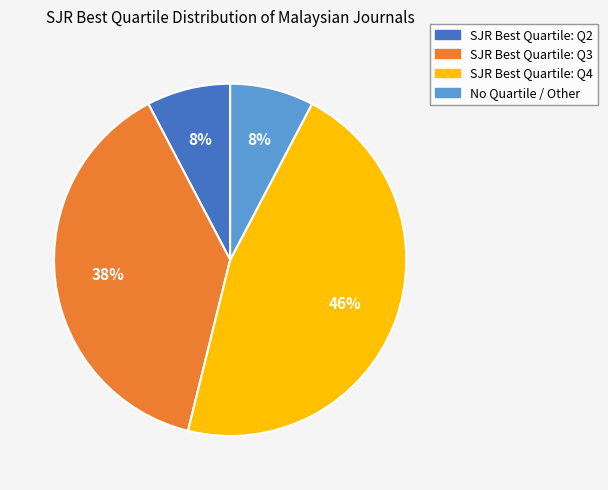

Does any single category account for the majority?

No